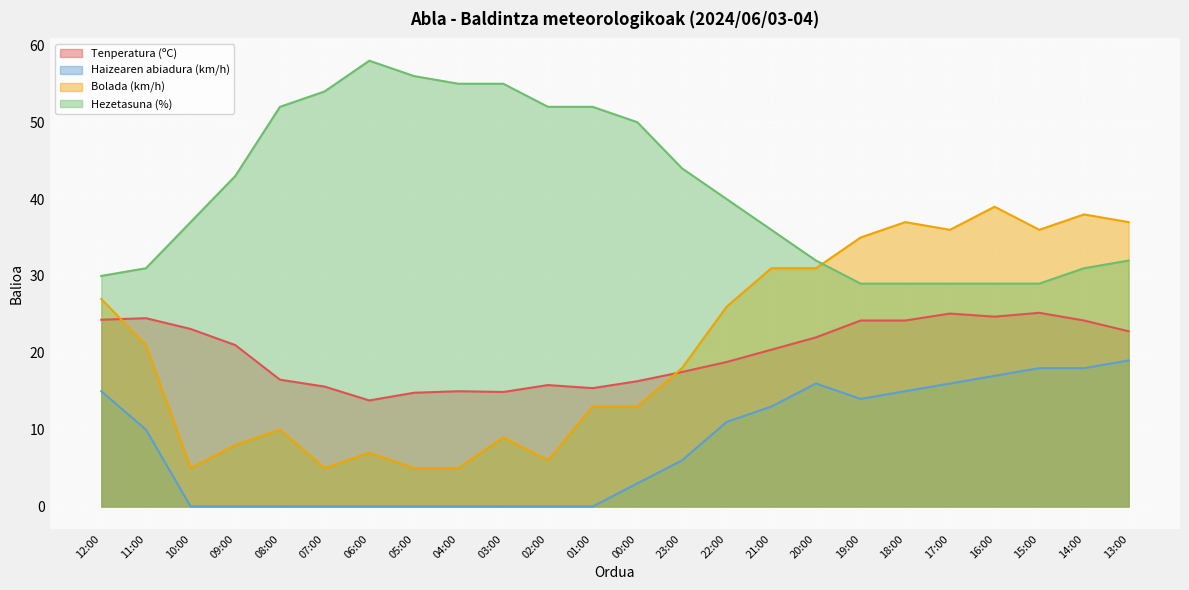

True or false: Bolada (km/h) has a value of 27.0 at 12:00.

True